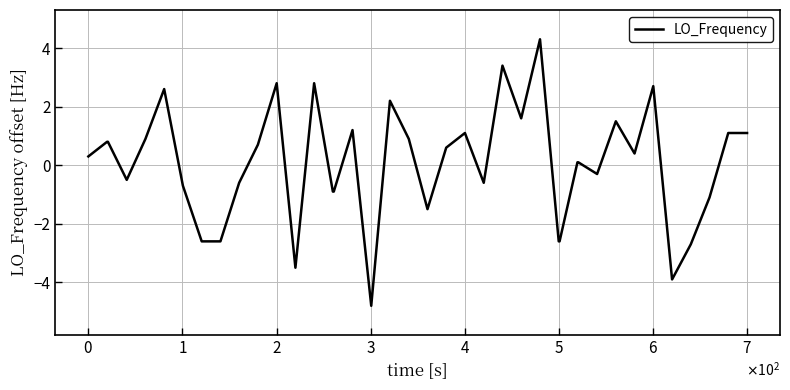

What is the maximum value shown in the chart?

4.3